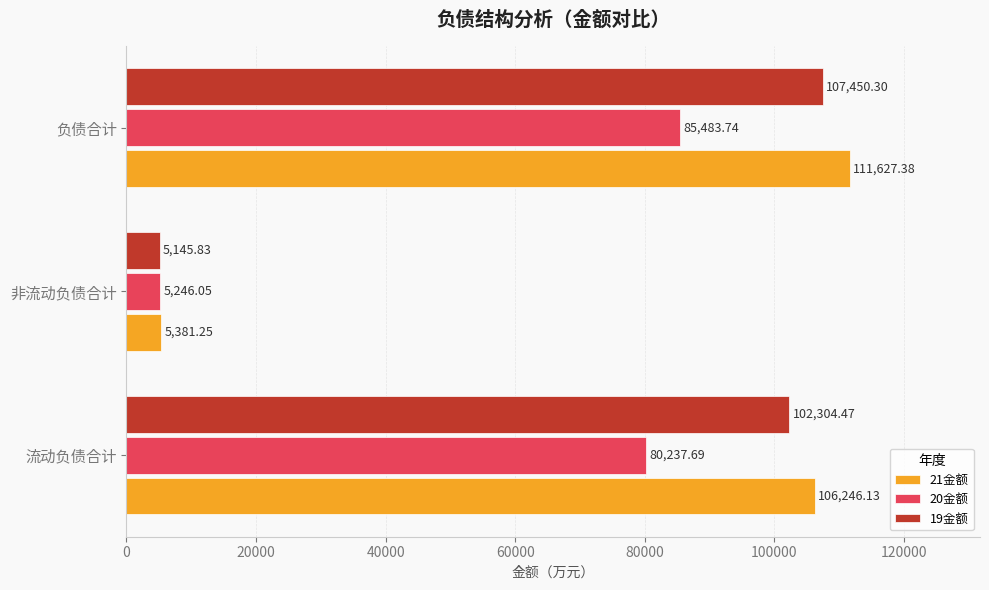

At which category does the chart reach its minimum across all series?

非流动负债合计